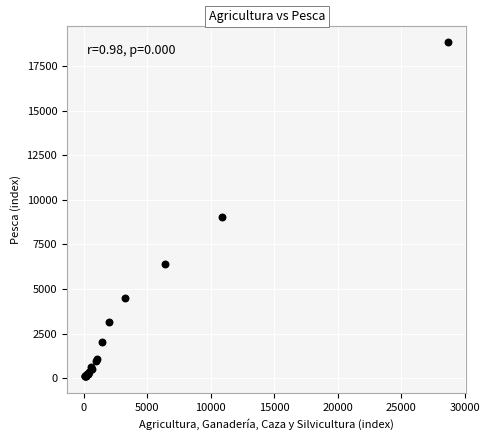

What Y value in the scatter plot is closest to 9471?

9020.1